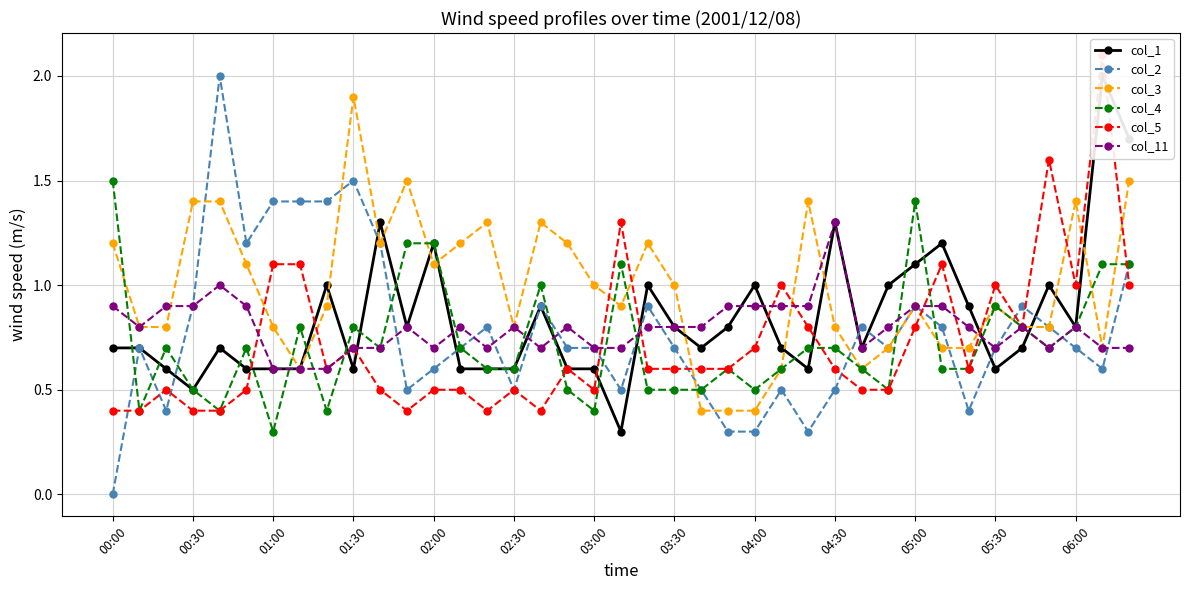

Read the col_5 value at 16.

0.4